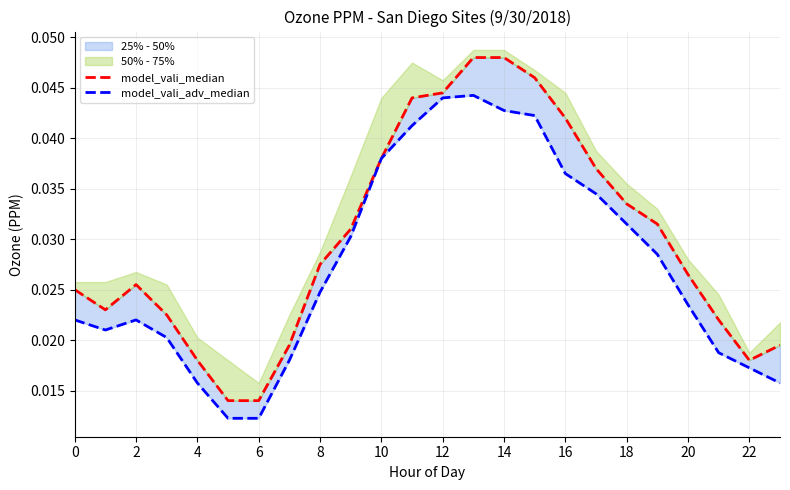

True or false: model_vali_adv_median has more than 1 interior local peaks.

True